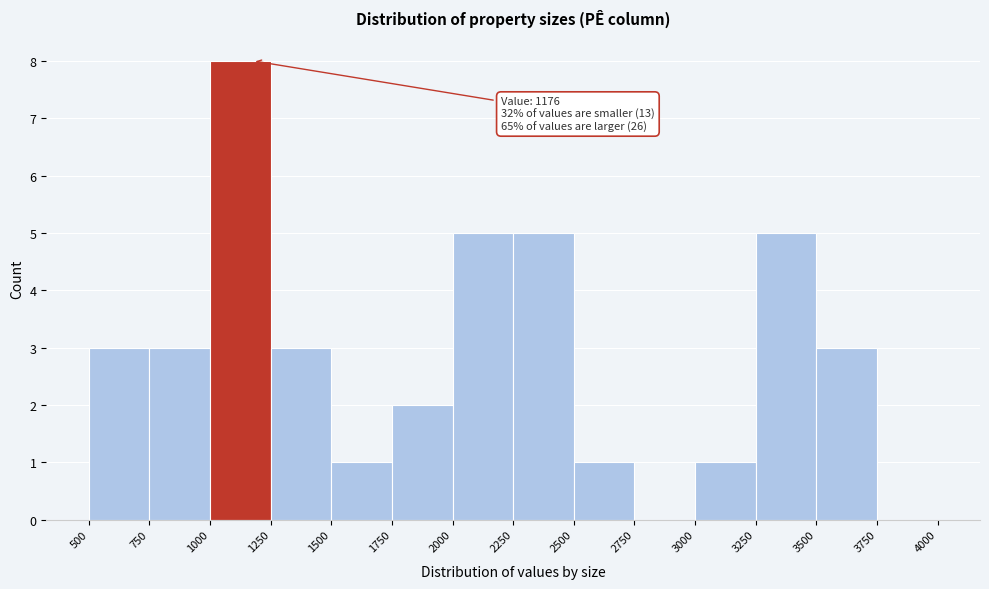

Over which range of the x-axis is the bar tallest?

1000 to 1250